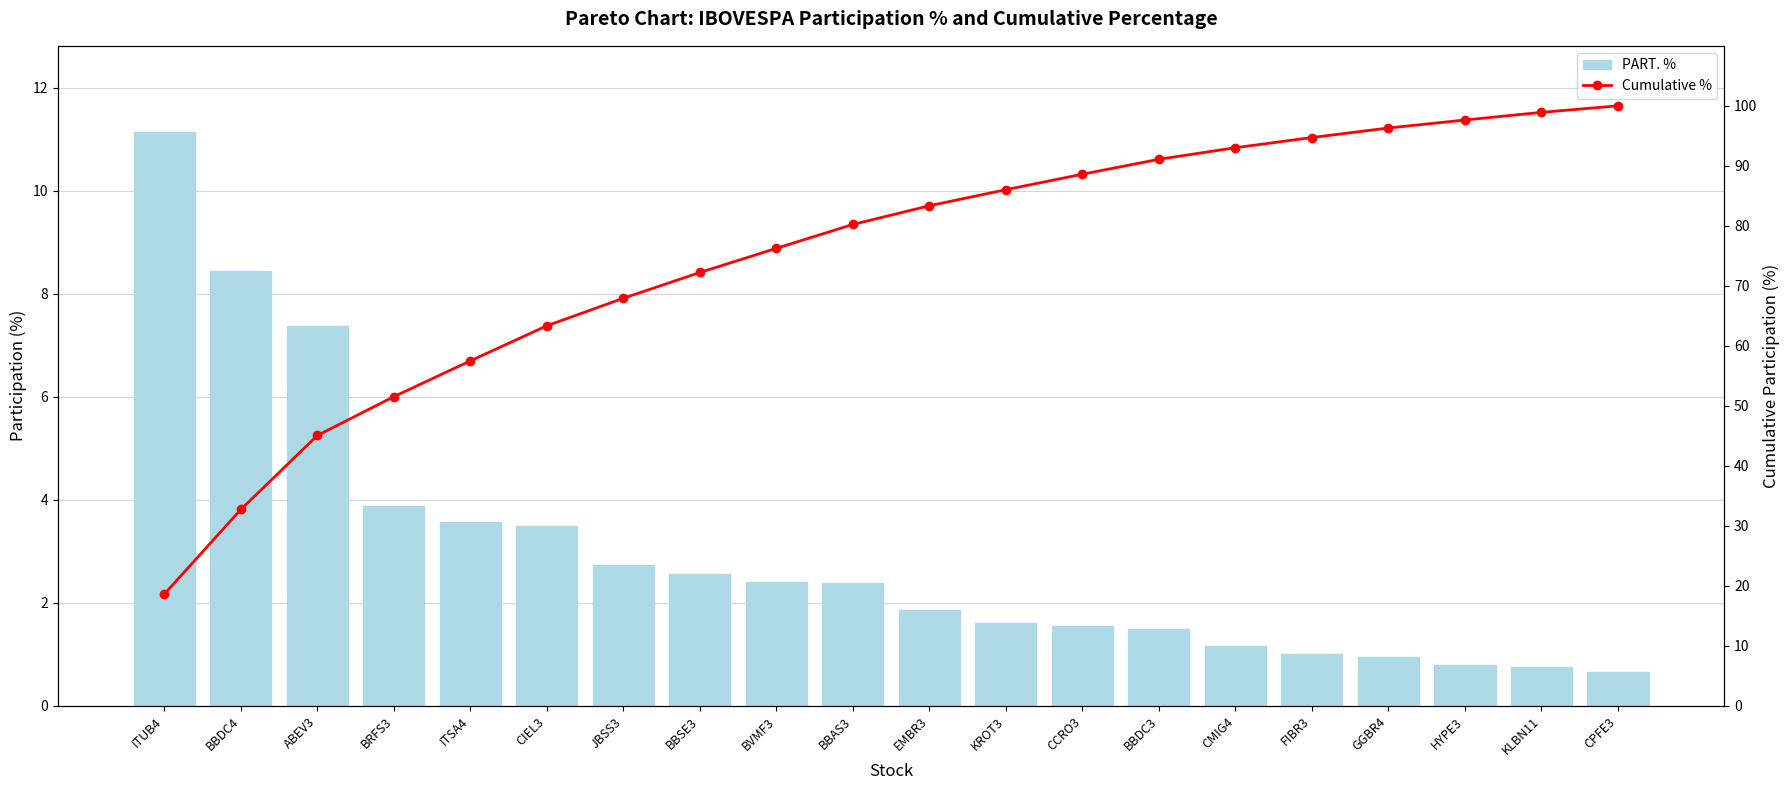

How many groups of bars are there?

20